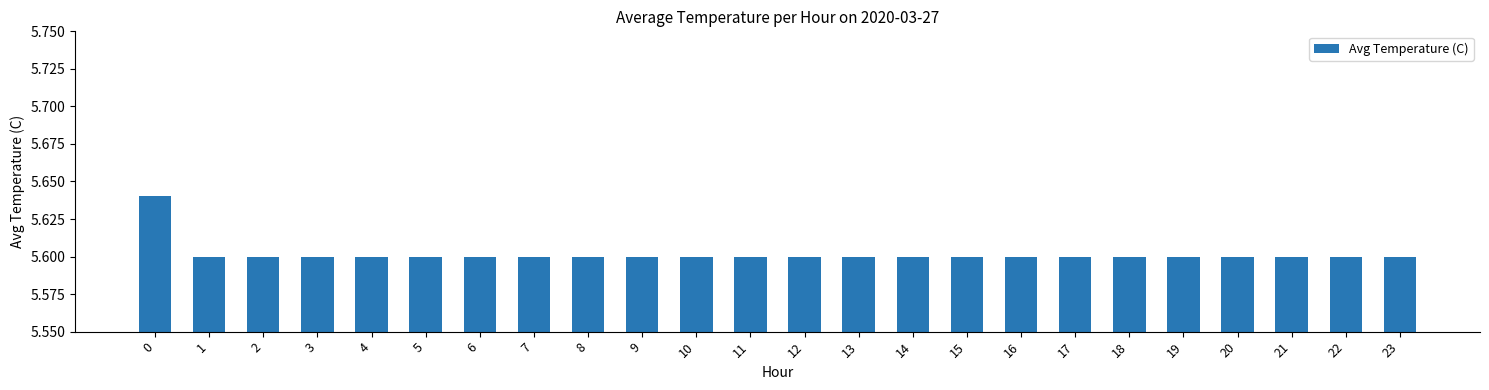

What is the ratio of the value at 15 to the value at 5?

1.0